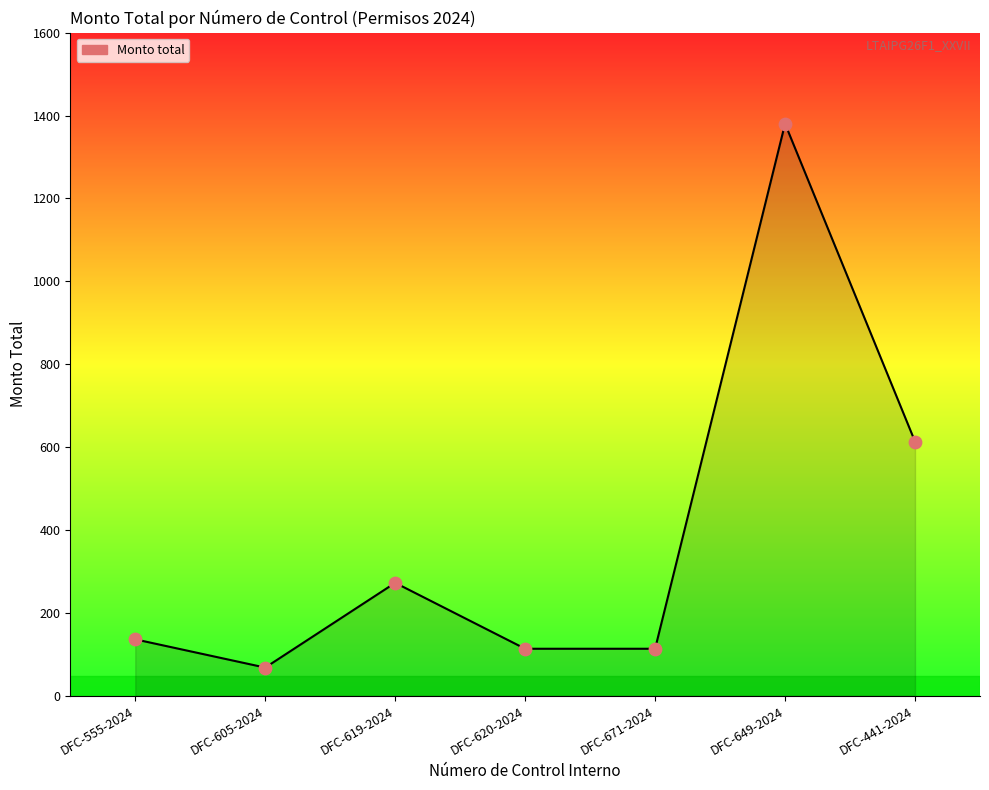

What is the change in value from DFC-649-2024 to DFC-441-2024?

-766.8